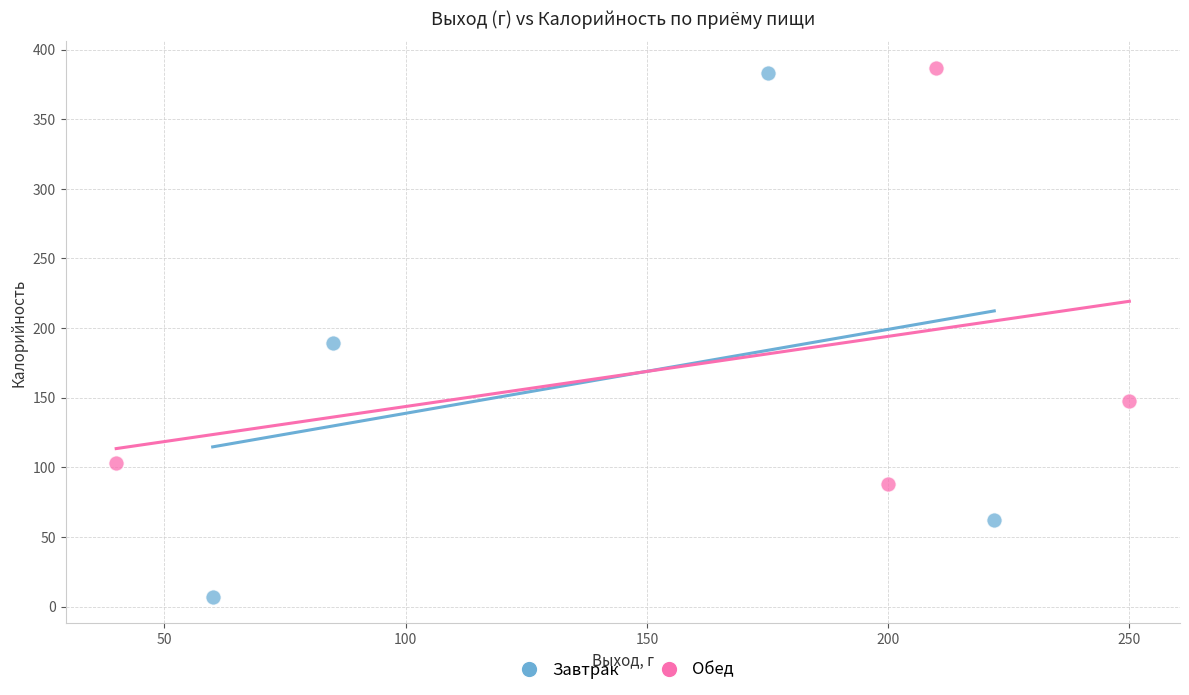

Which series reaches the minimum Y coordinate?

Завтрак